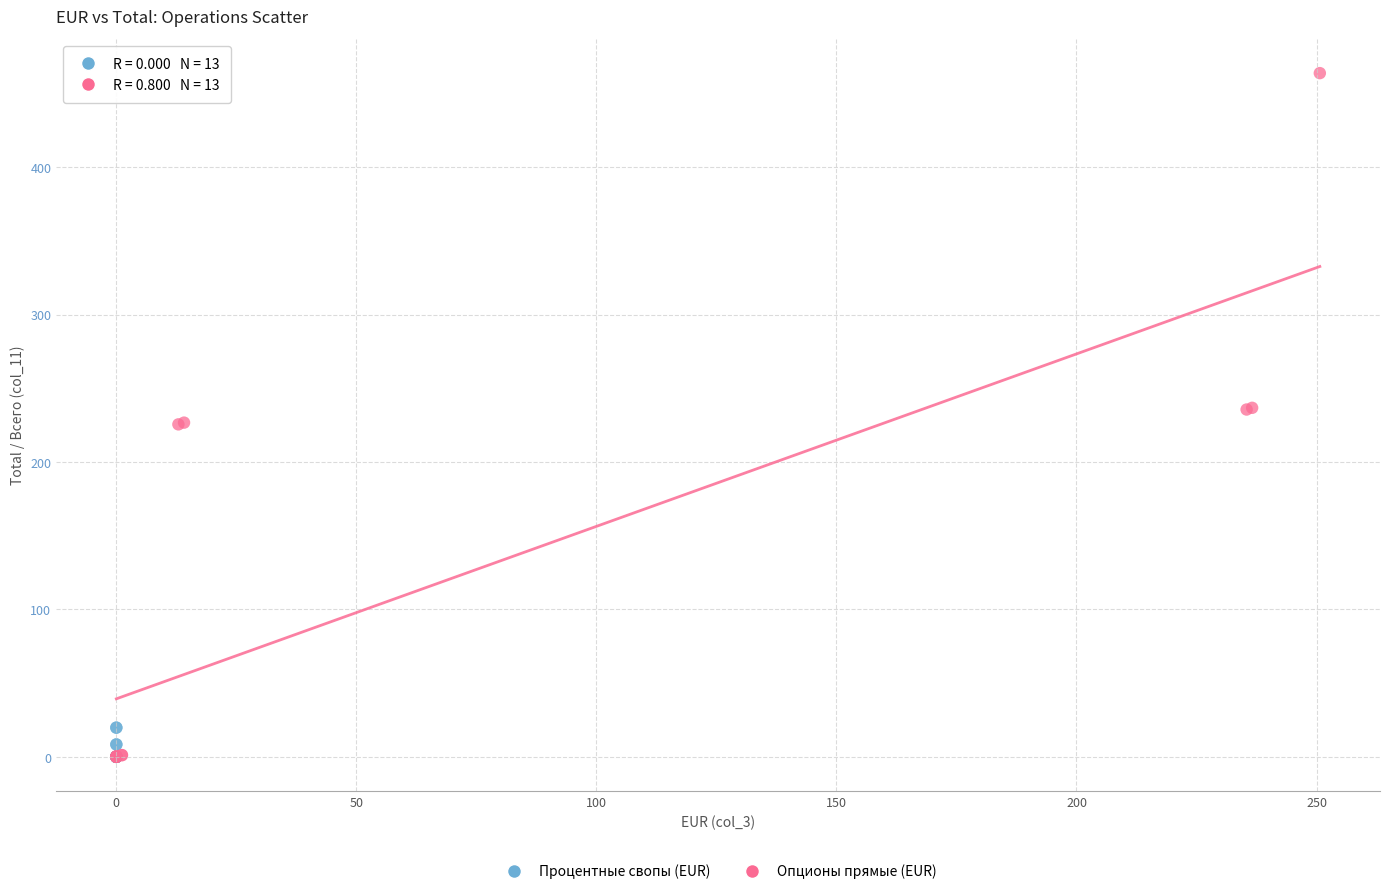

Which series reaches the maximum Y coordinate?

Опционы прямые (EUR)